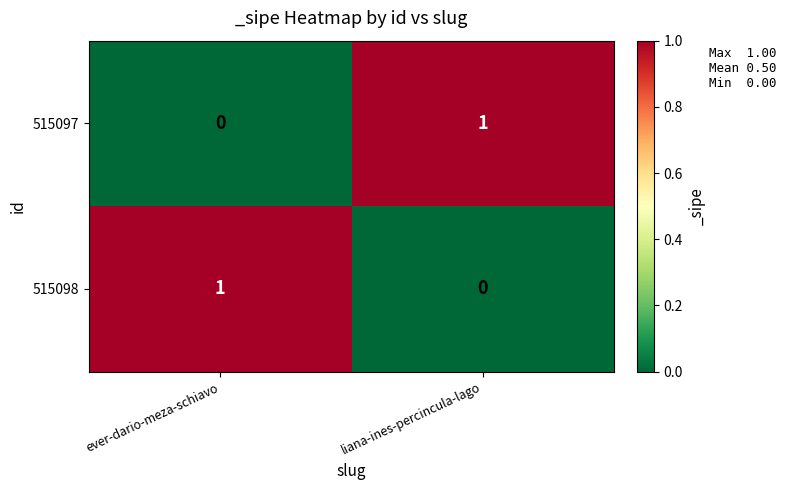

The 515097 series shows 0 at ever-dario-meza-schiavo. True or false?

True